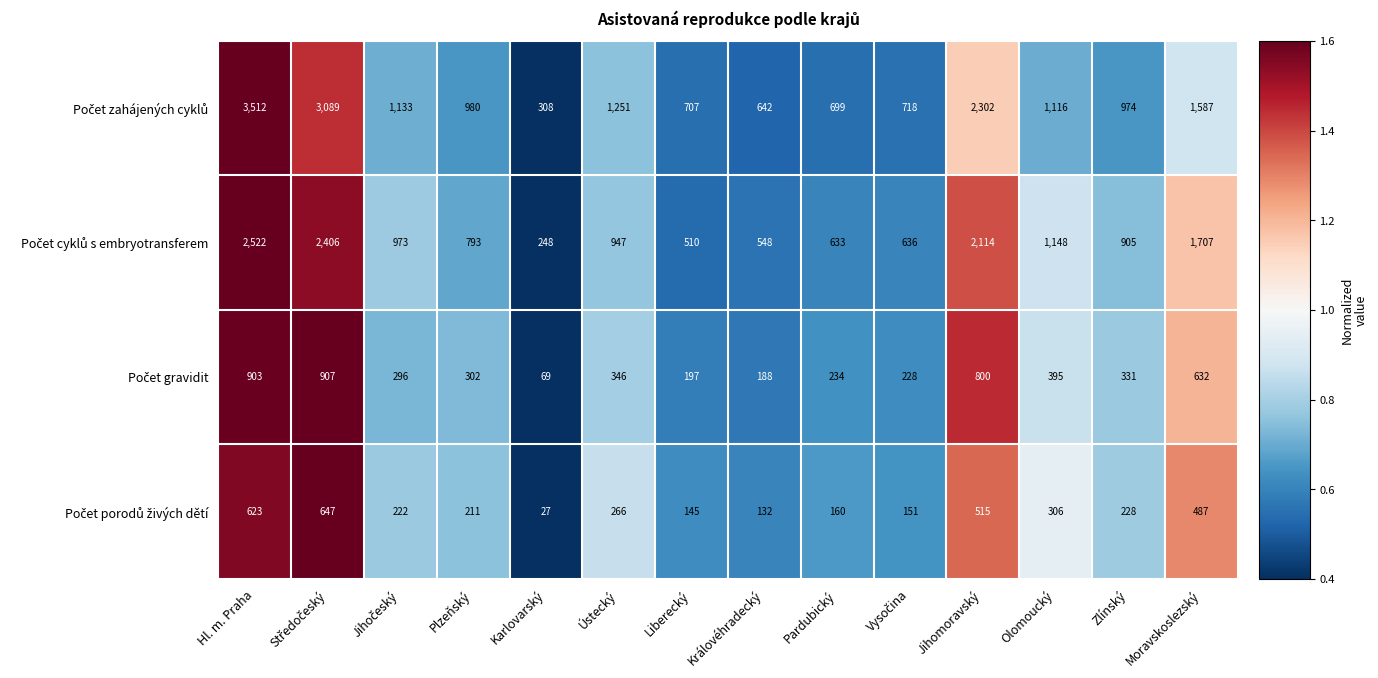

What is the difference between the highest and lowest values at Liberecký?

562